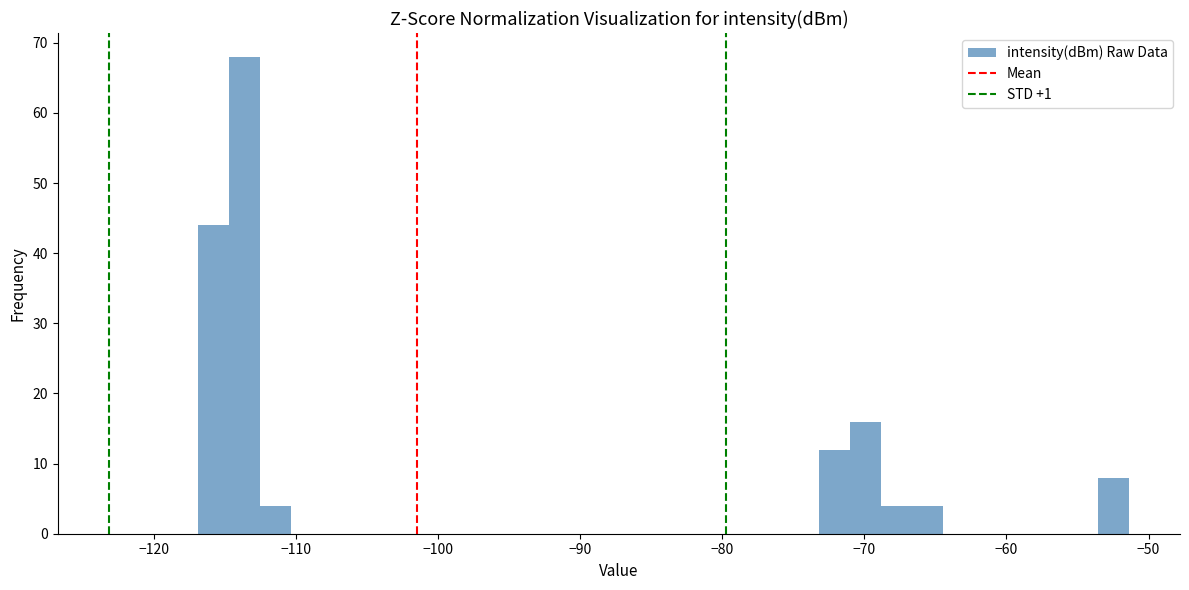

Read against the x-axis, roughly where is the centre of the tallest bar?

-114